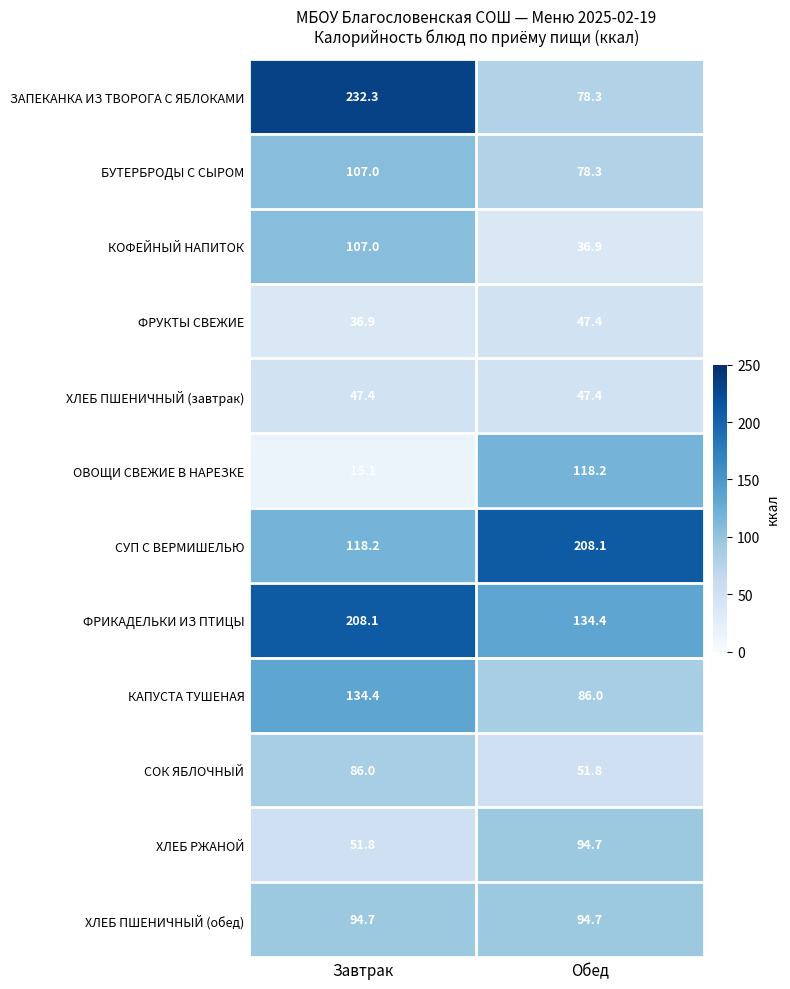

Rank the categories by КАПУСТА ТУШЕНАЯ value from highest to lowest.

Завтрак, Обед